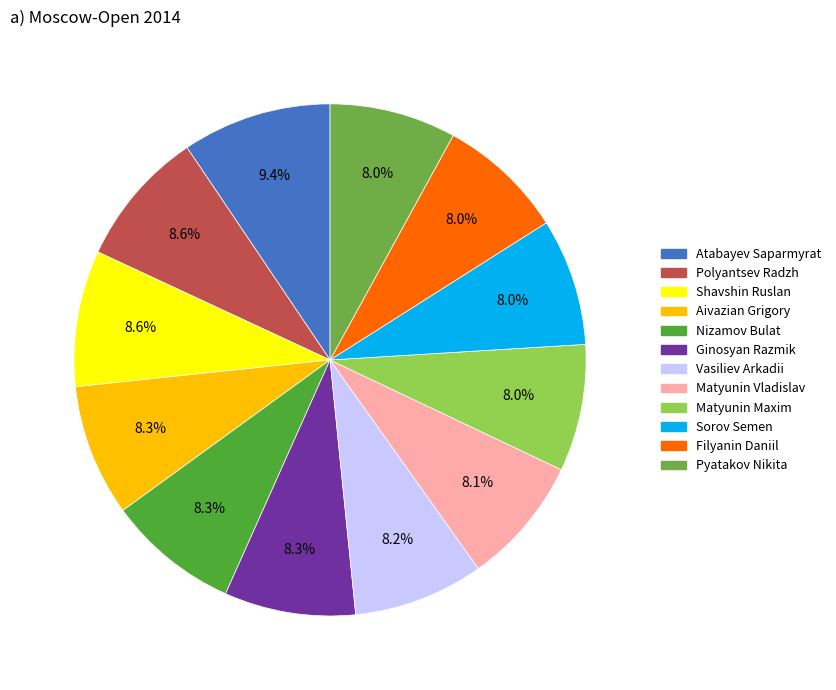

What percentage is the Filyanin Daniil slice, to the nearest percent?

8%